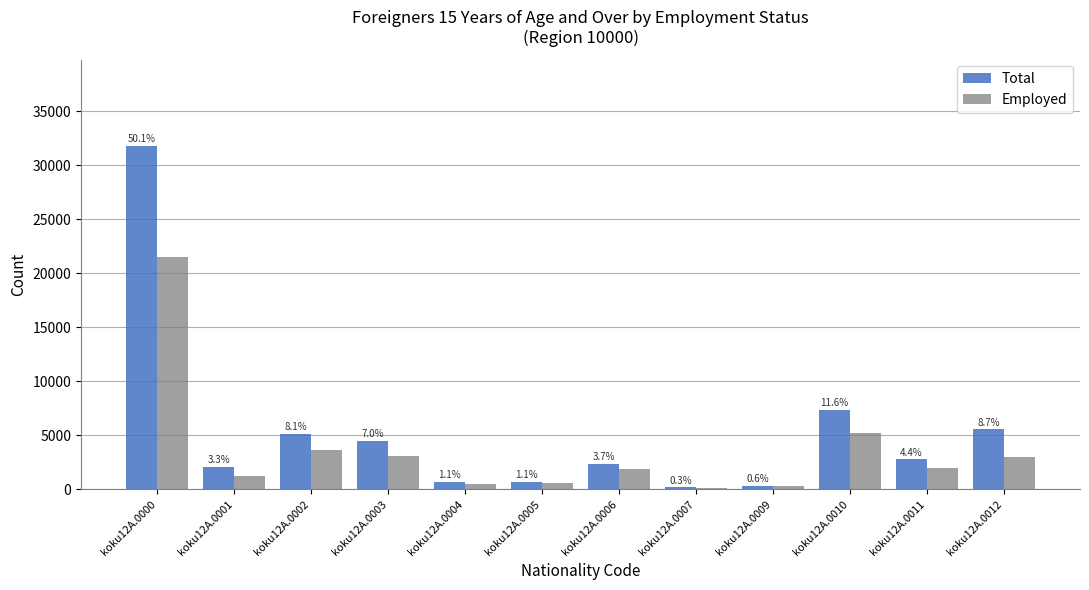

At which label does Total reach its peak?

koku12A.0000